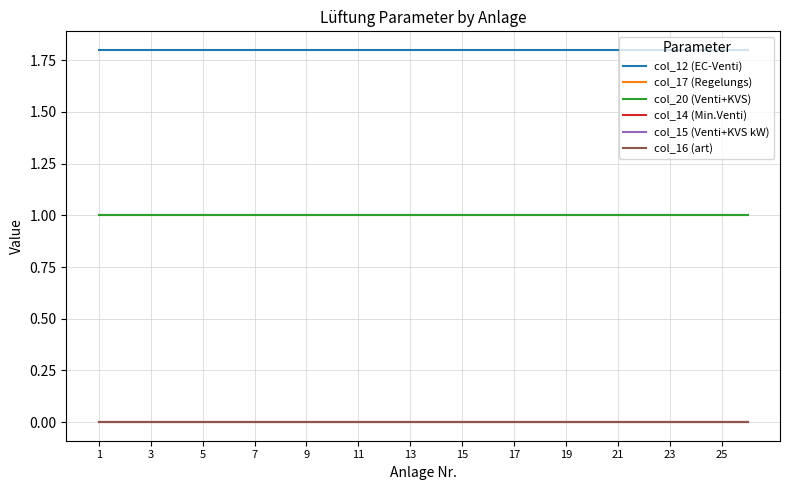

Is this an area chart (filled region under the line)?

No